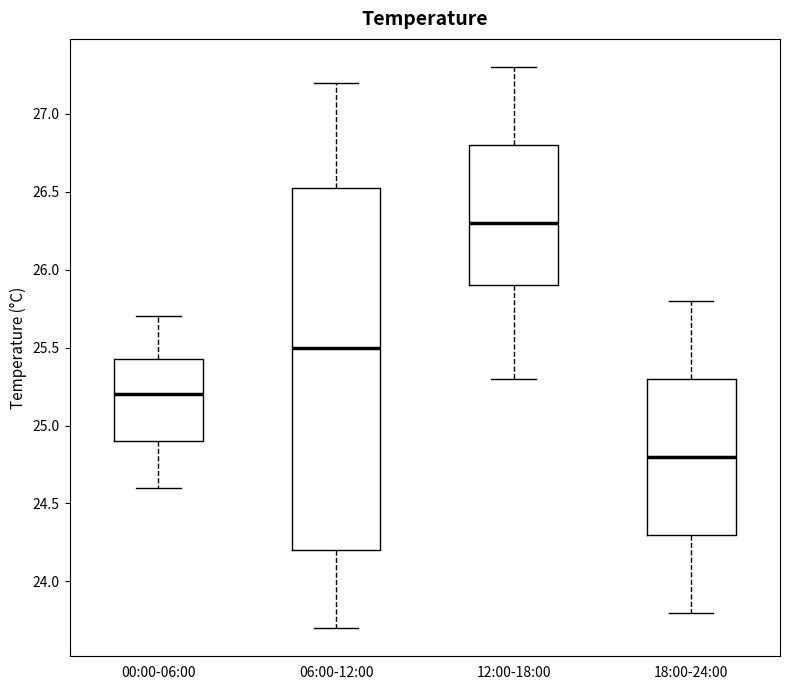

Where does the upper whisker of the box for 18:00-24:00 end on the y-axis? The values are not printed on the chart, so give them approximately, as read against the axis.

25.80